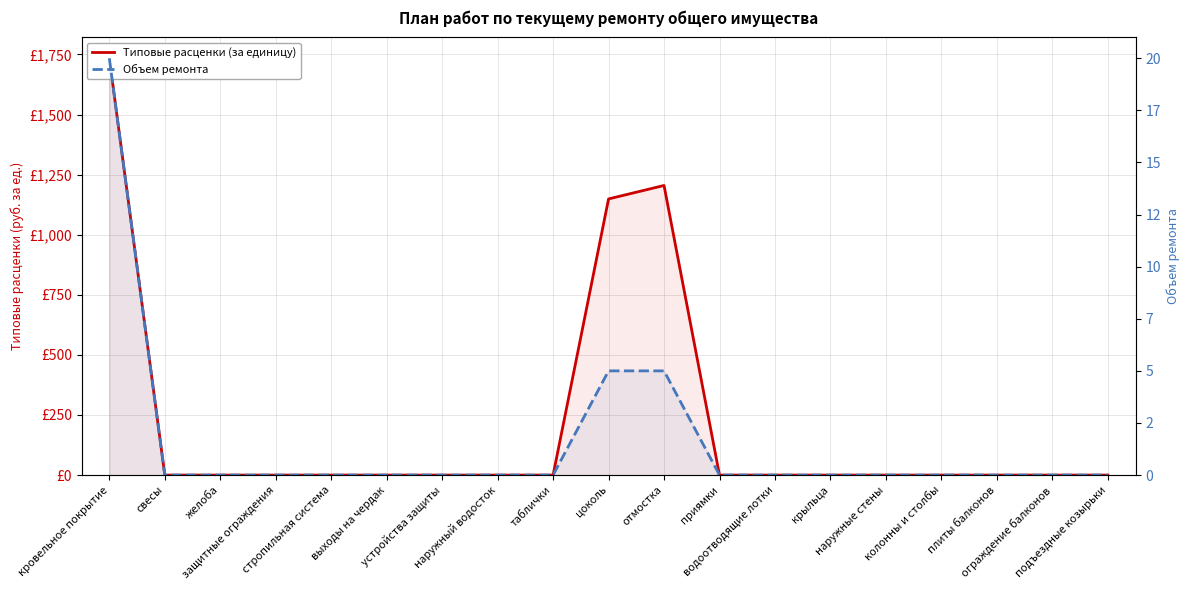

At how many categories does at least one series exceed 607?

3